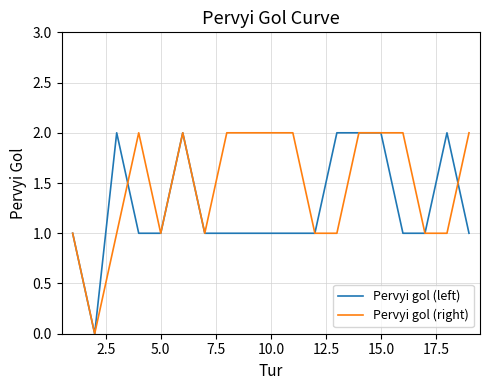

Which series has the largest total across all categories?

Pervyi gol (right)